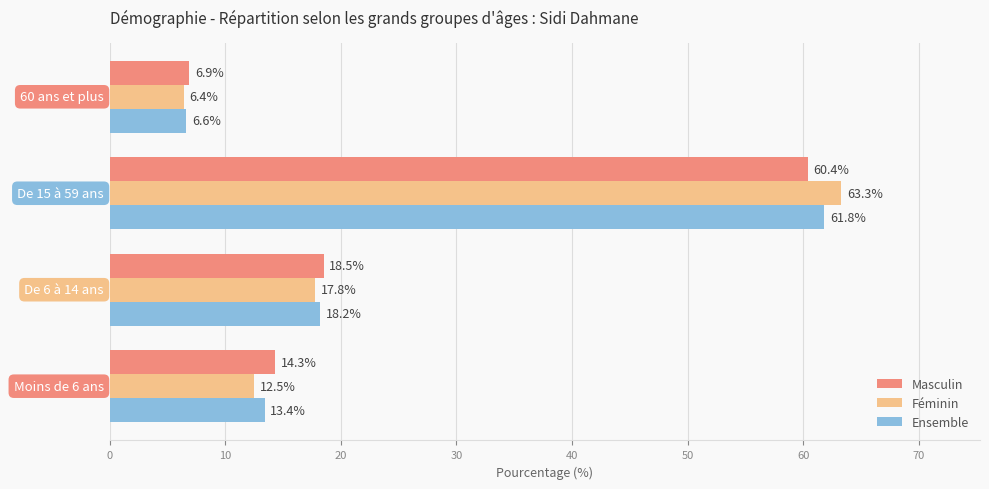

What is the difference between the highest and lowest values at De 6 à 14 ans?

0.7